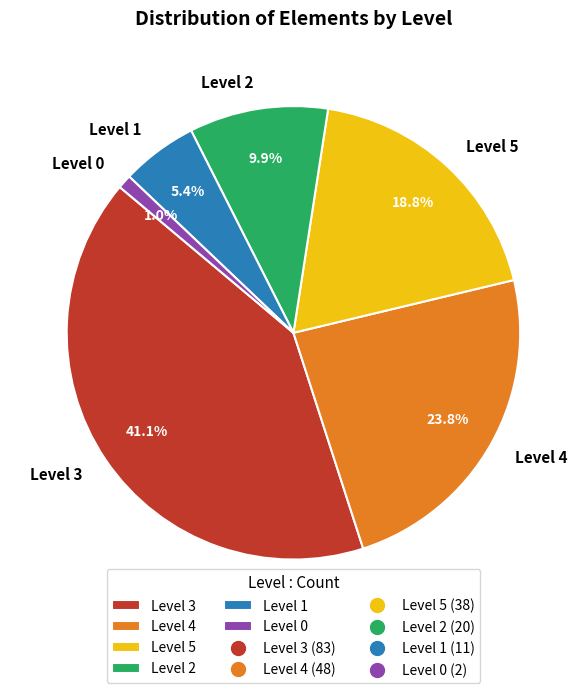

How many slices are in this pie chart?

6